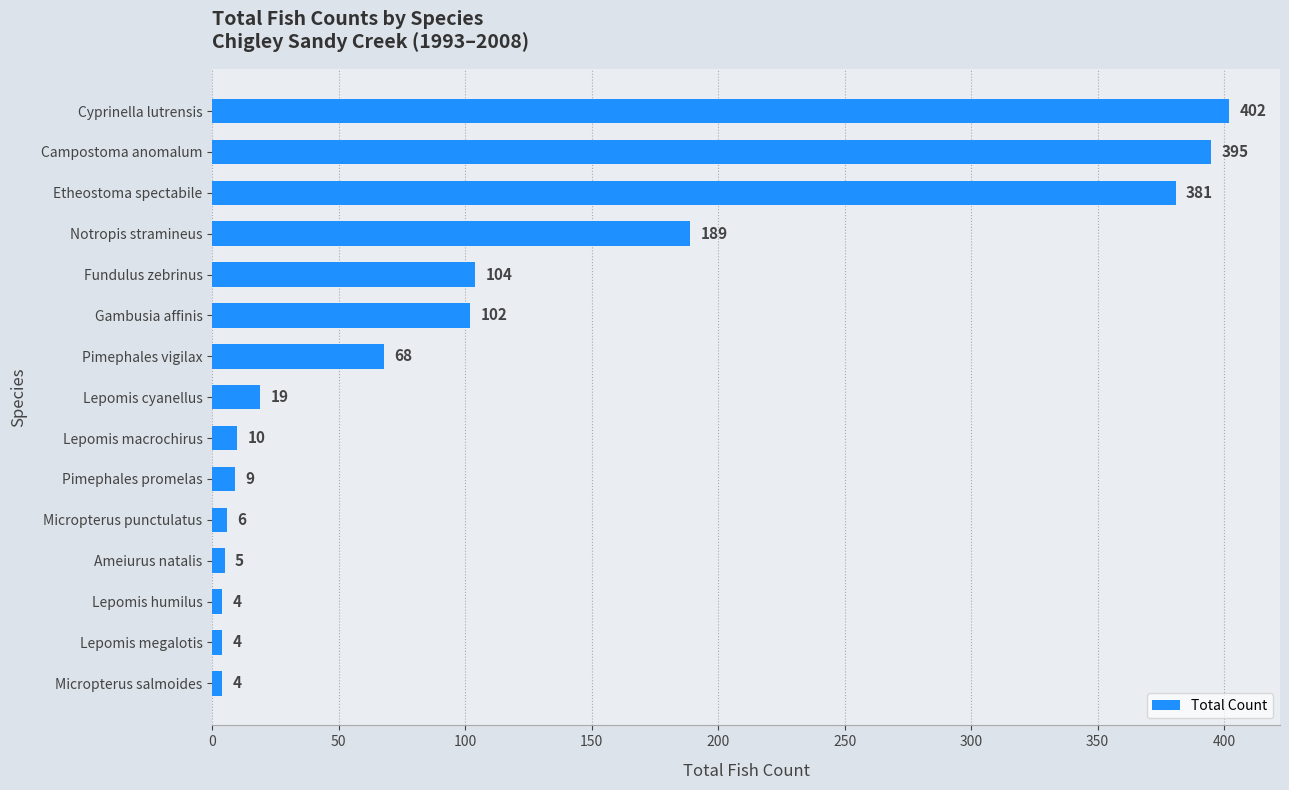

What is the change in value from Cyprinella lutrensis to Pimephales promelas?

-393